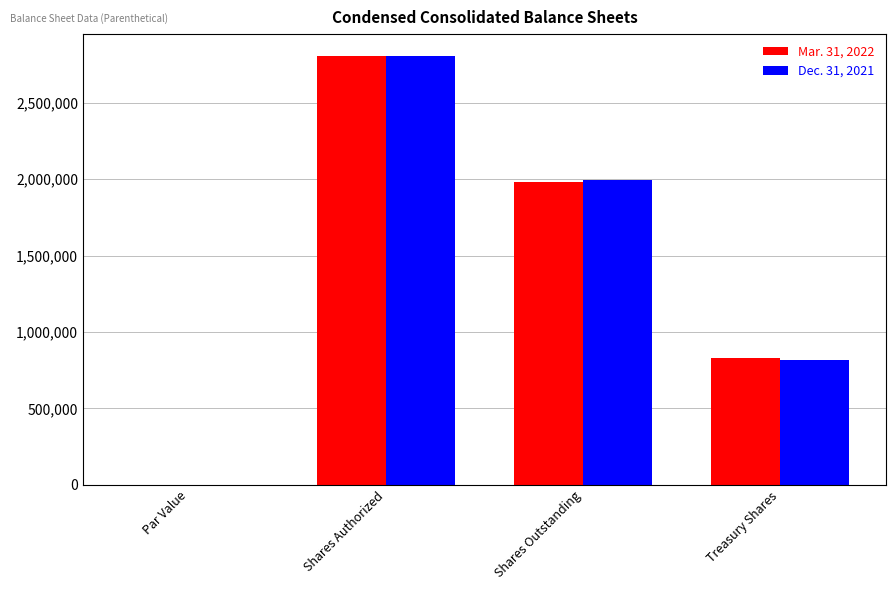

Count the number of categories in the chart.

4